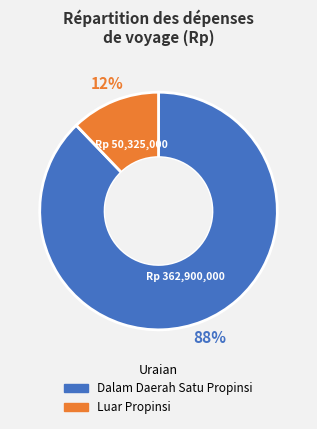

Rank the categories by value from highest to lowest.

Dalam Daerah Satu Propinsi, Luar Propinsi